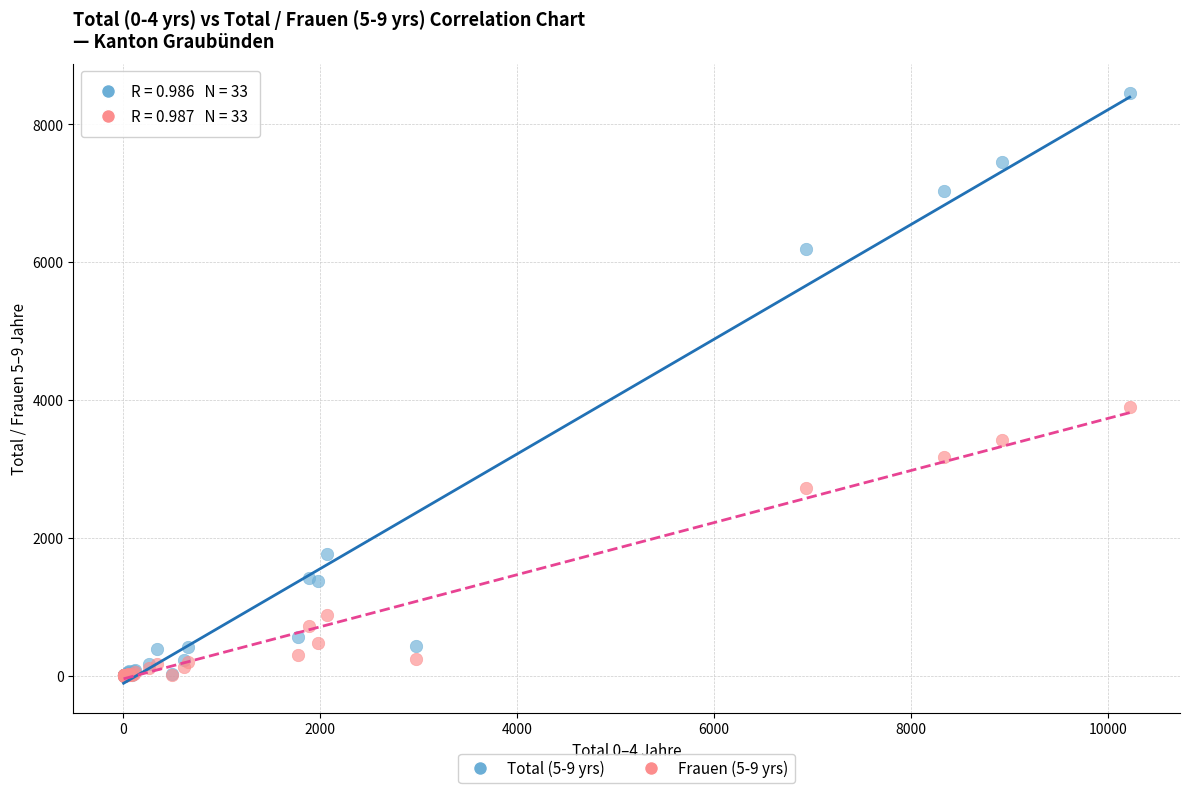

Which series contains the highest Y value?

Total (5-9 yrs)